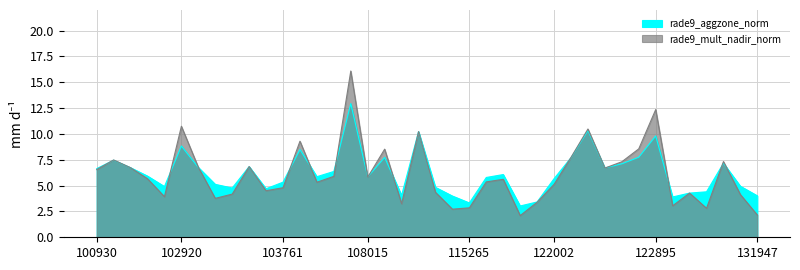

What is the value of the rade9_mult_nadir_norm point at the 2nd from the left?

7.5